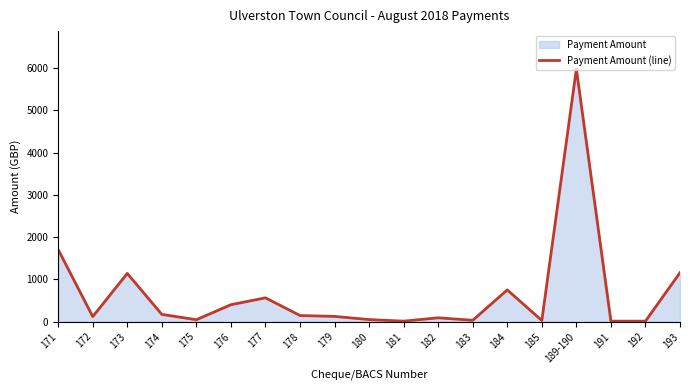

Between 191 and 181, which is larger?

191